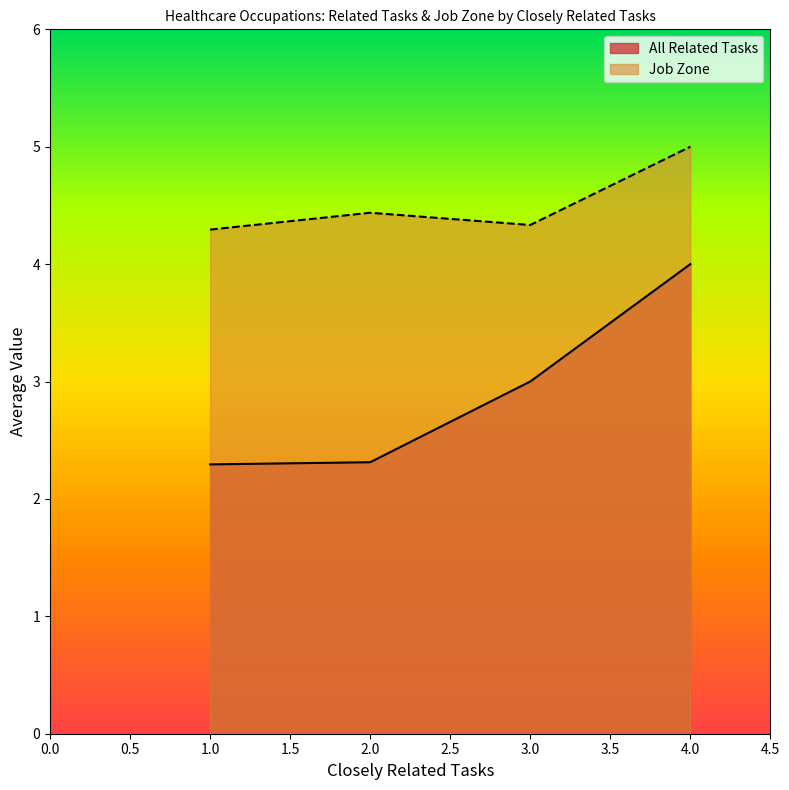

Does the chart have visible grid lines?

No